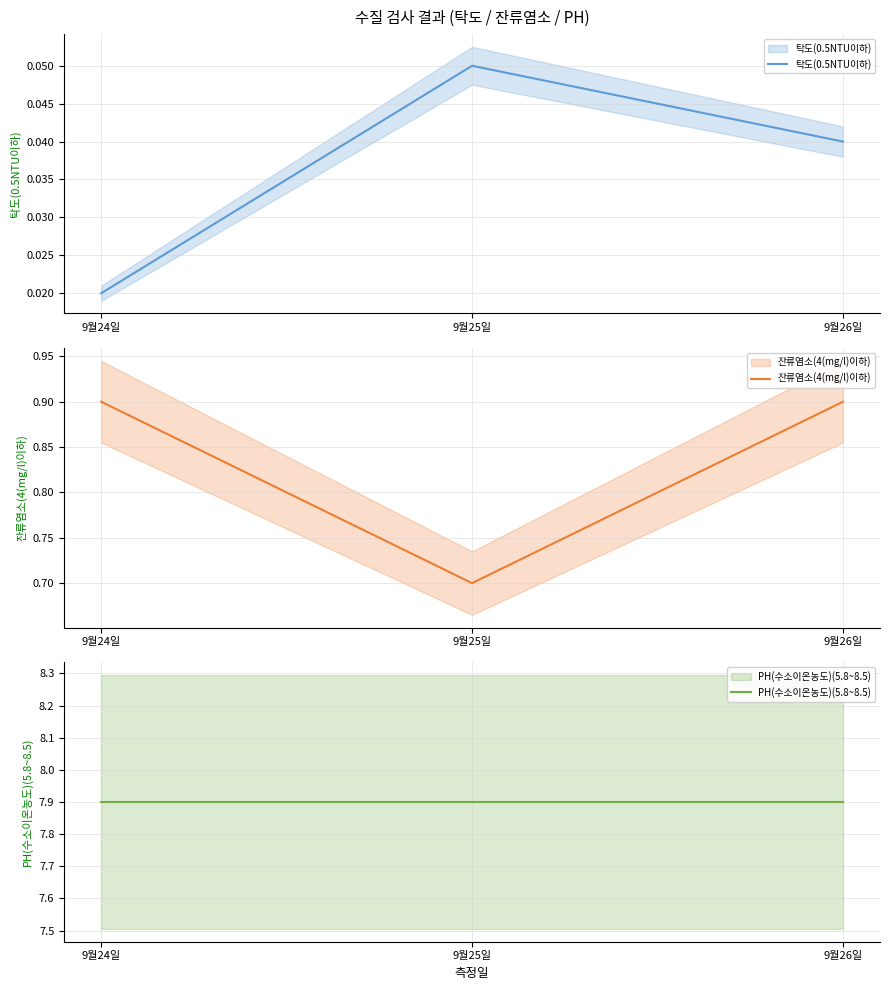

Reading right to left, transcribe all the data shown in this chart.

탁도(0.5NTU이하): 0.0	0.1	0.0
잔류염소(4(mg/l)이하): 0.9	0.7	0.9
PH(수소이온농도)(5.8~8.5): 7.9	7.9	7.9